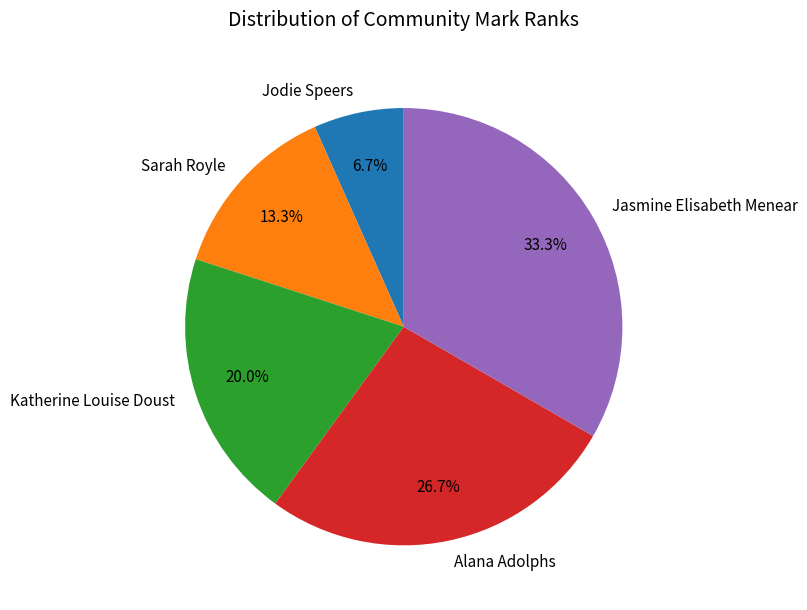

To the nearest percent, what percentage of the pie is Katherine Louise Doust?

20%